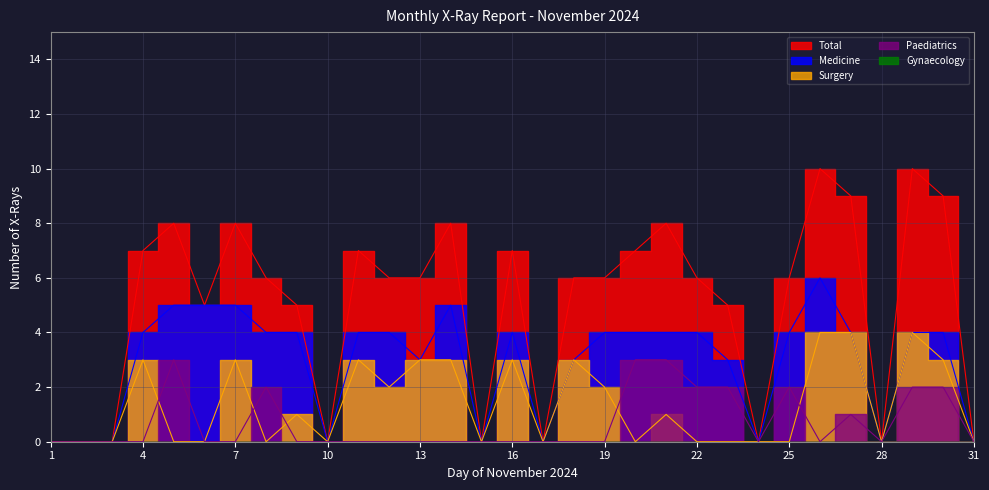

Does the chart display data point markers on the line(s)?

No